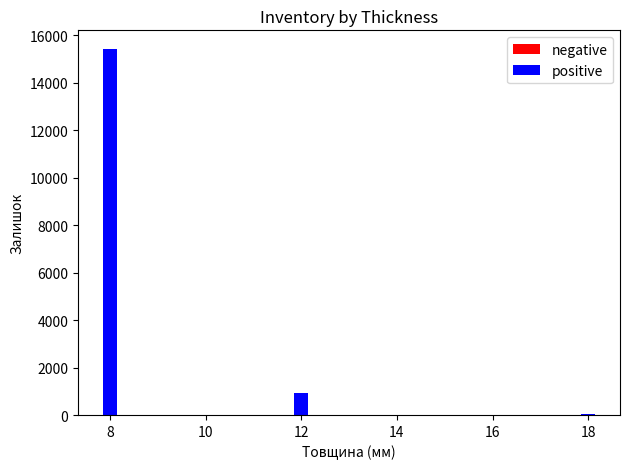

What is the value of the positive bar at the 3rd from the left?

35